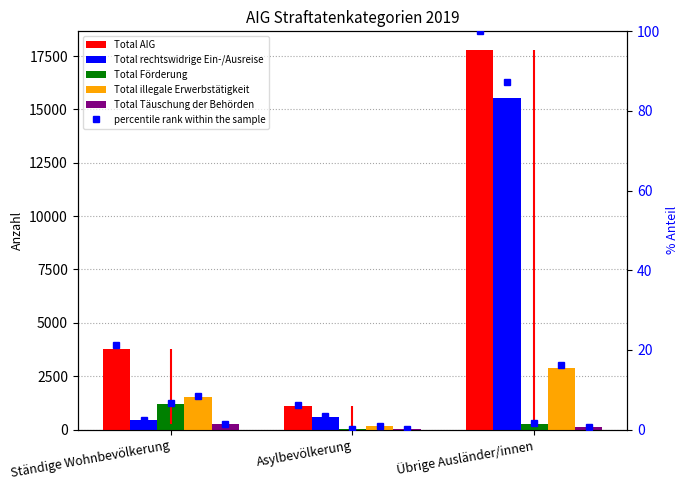

At Ständige Wohnbevölkerung, list the series in order from largest to smallest.

Total AIG, Total illegale Erwerbstätigkeit, Total Förderung, Total rechtswidrige Ein-/Ausreise, Total Täuschung der Behörden